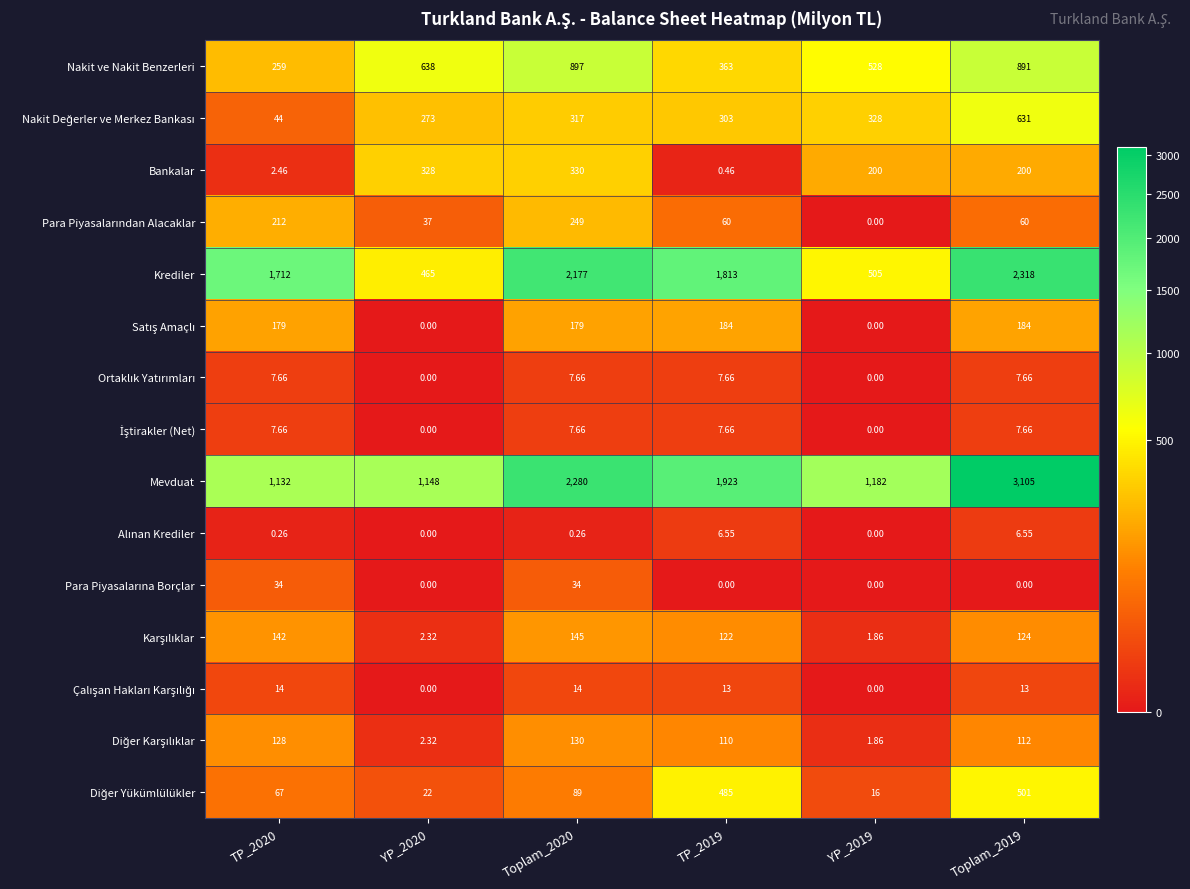

Which series has the largest total across all categories?

Mevduat